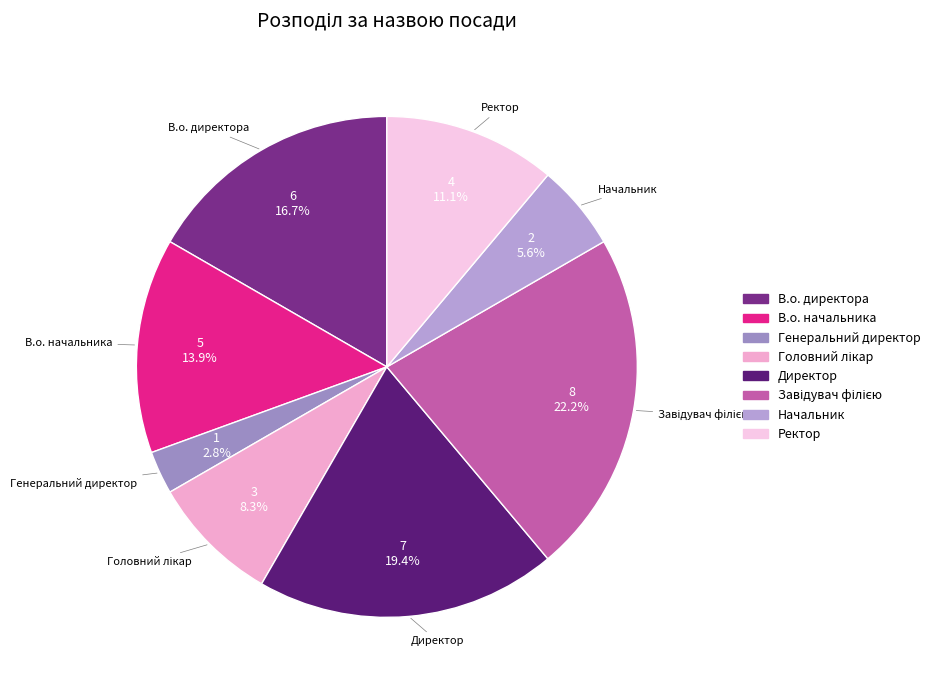

Count the number of slices in the pie.

8